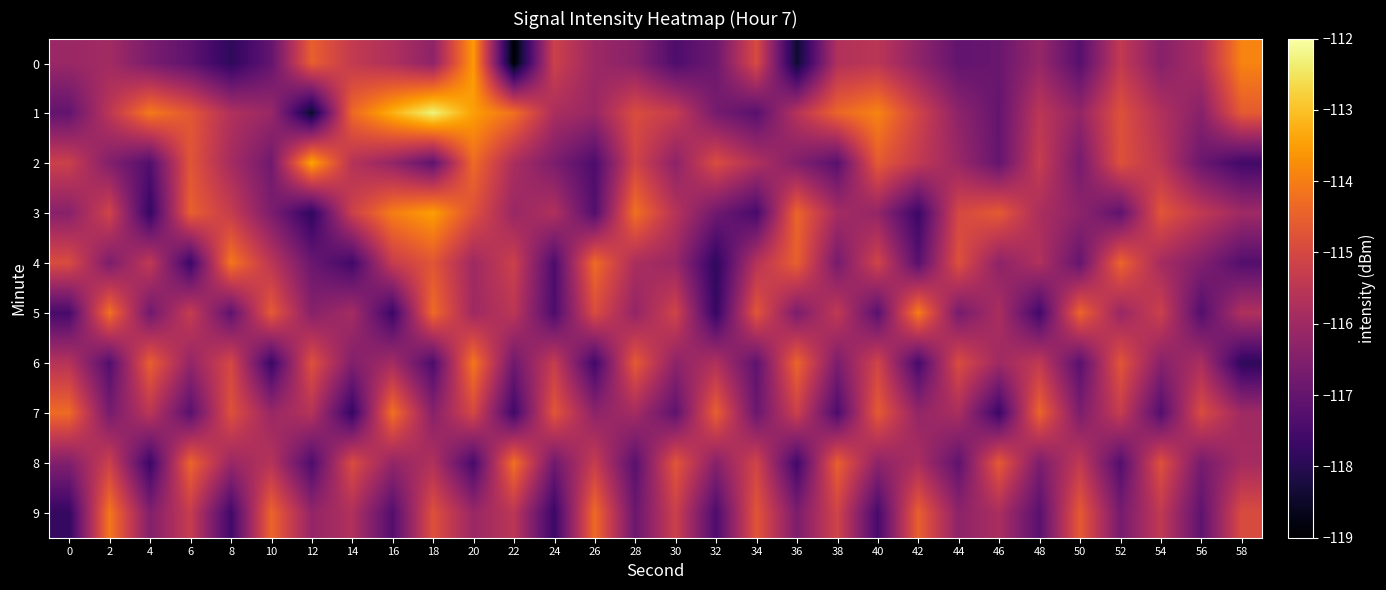

Which series has the largest total across all categories?

1